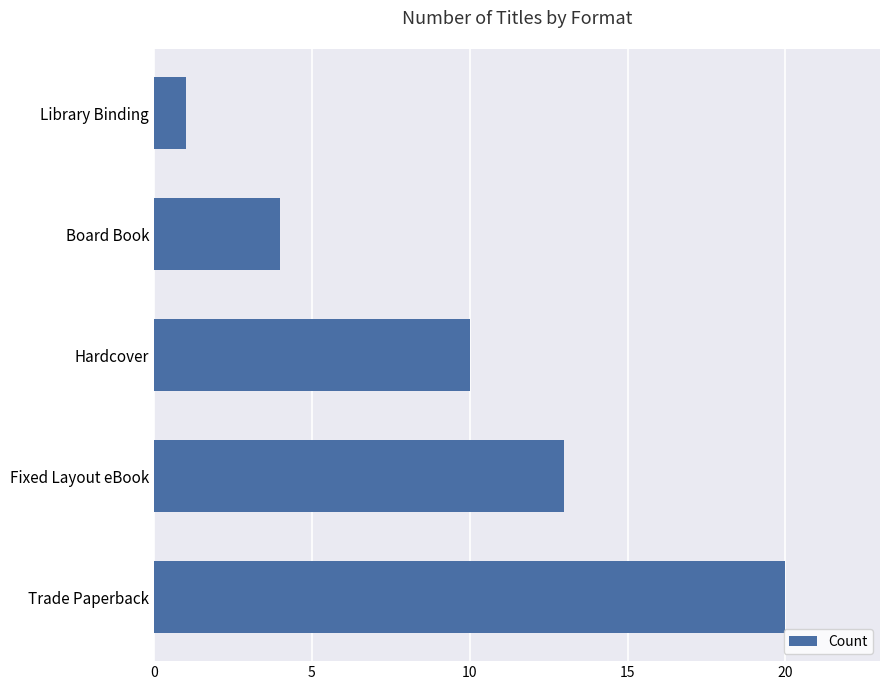

How many values are below 10?

2